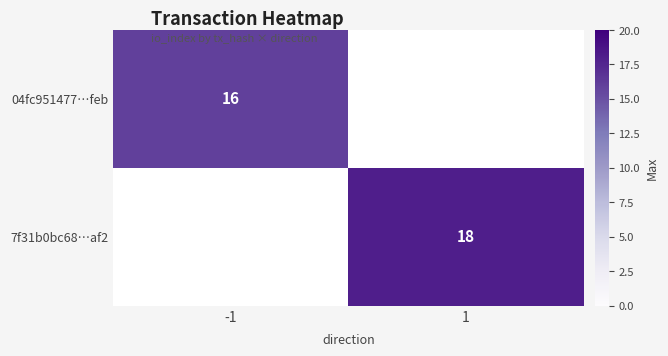

The 04fc951477…feb series shows 16 at -1. True or false?

True